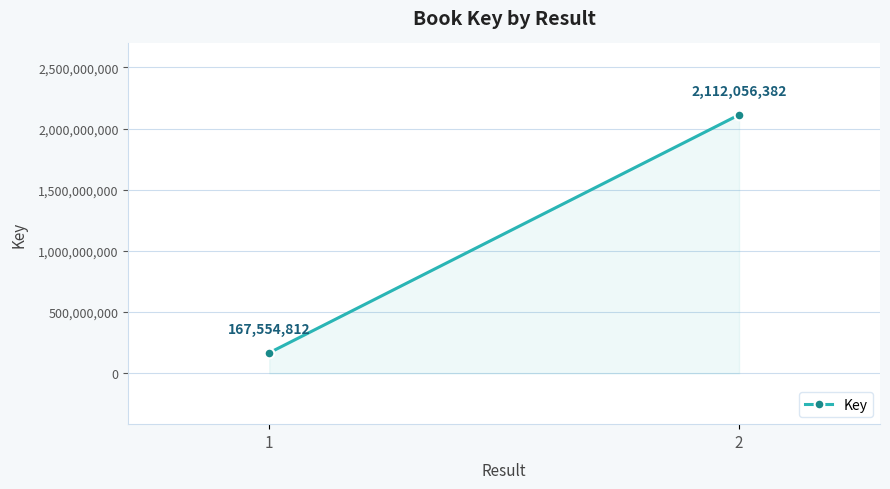

Reading right to left, what are all the values shown in this chart?

2112056382	167554812